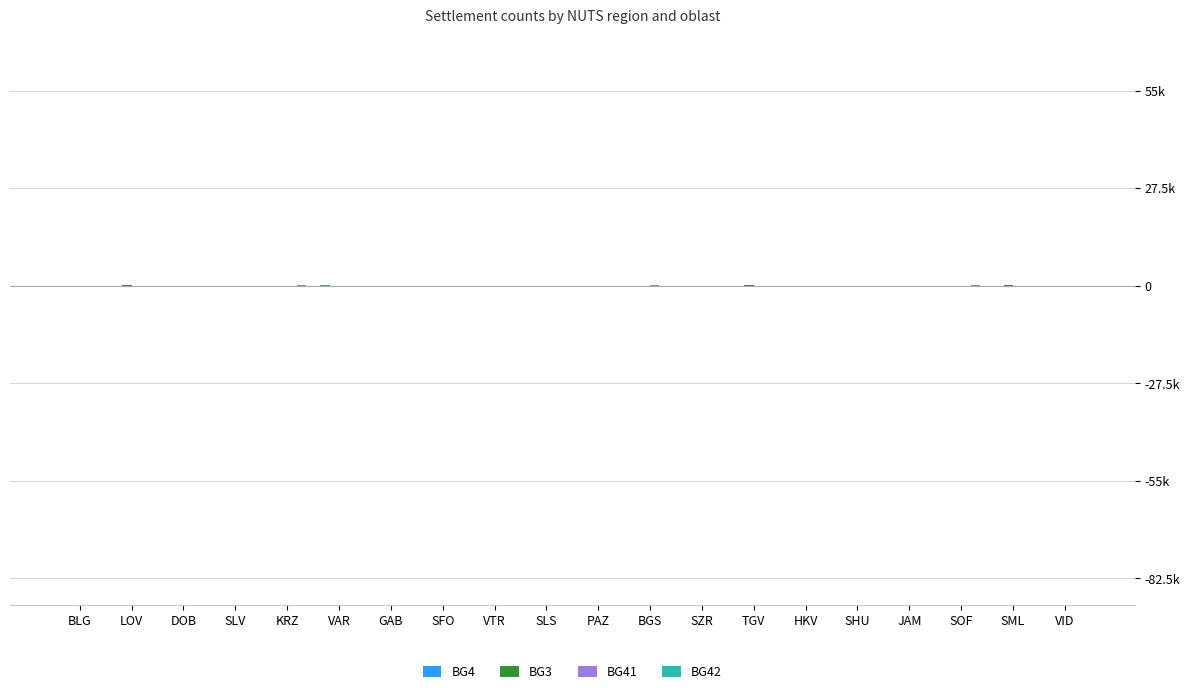

List the series in order of their overall mean, highest first.

BG3, BG41, BG42, BG4